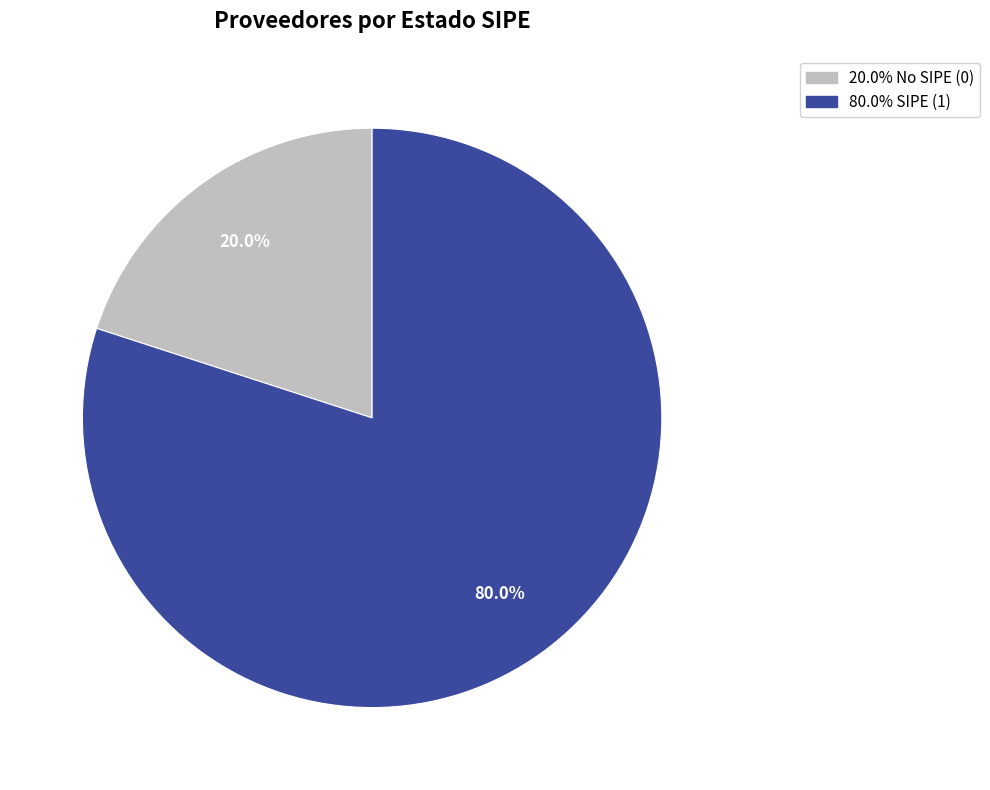

Is there any slice that represents more than half of the pie?

Yes